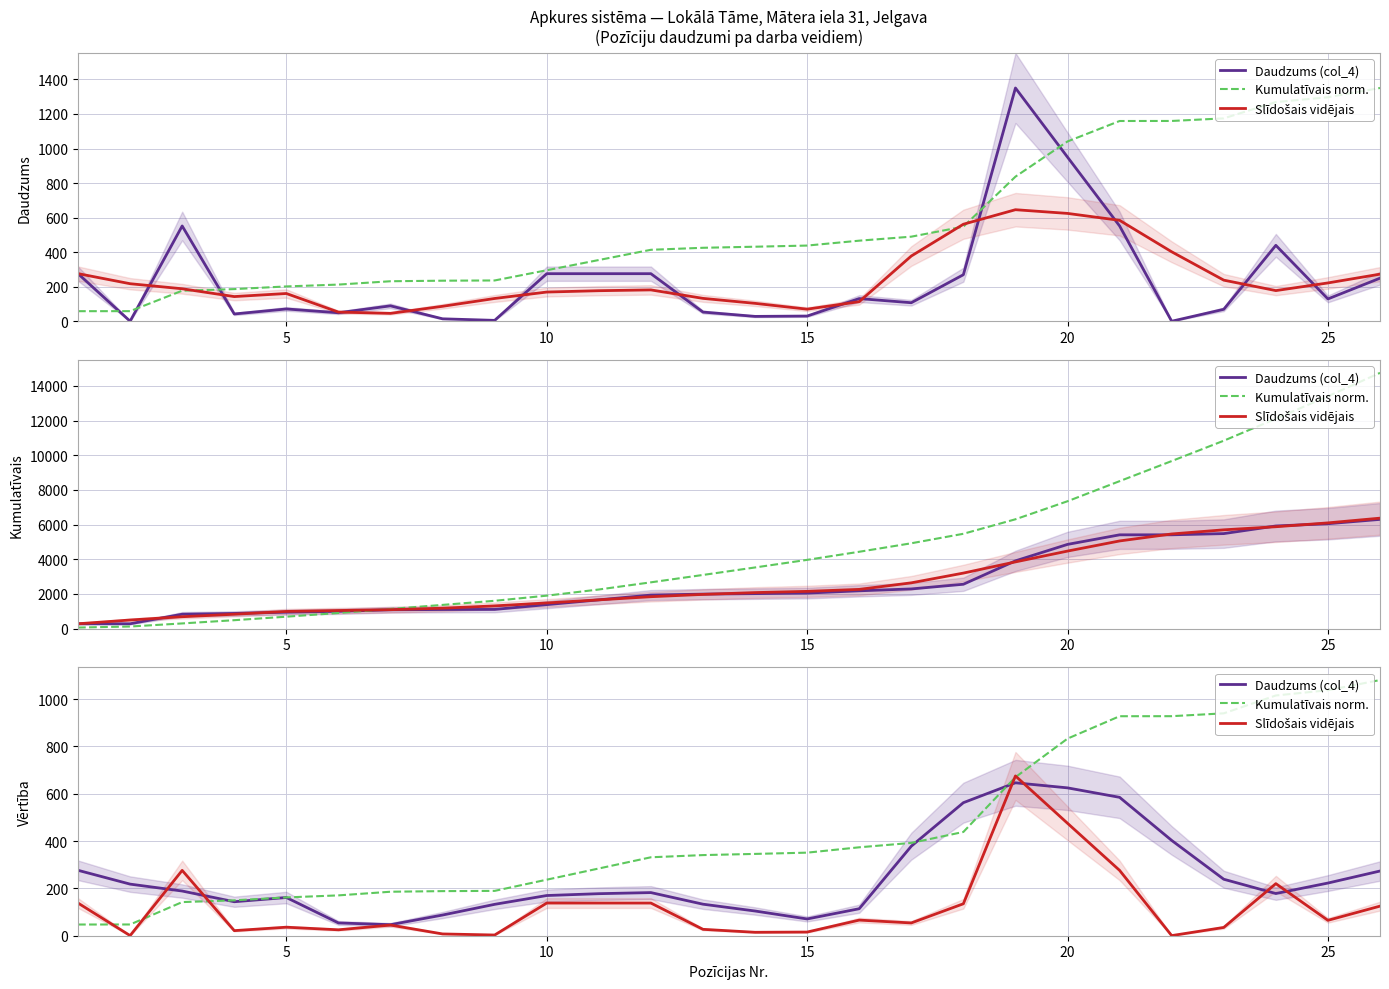

True or false: Daudzums (col_4) and Kumulatīvais norm. cross at least once.

True